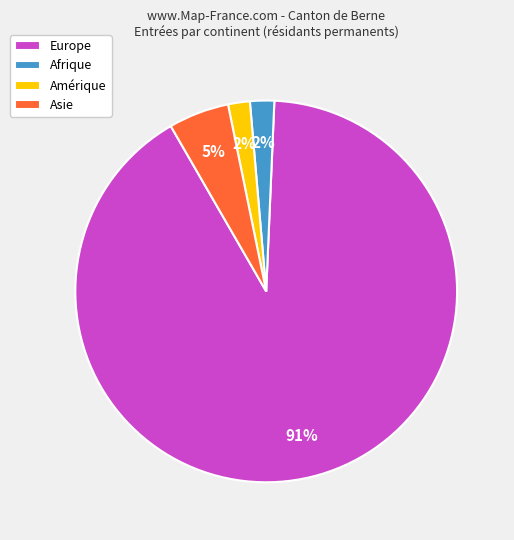

Does Afrique represent more than half of the total?

No